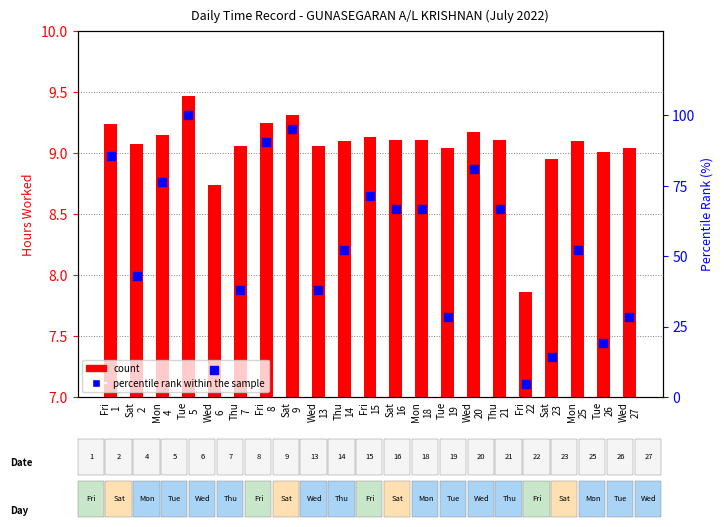

Which series reaches the maximum Y coordinate?

percentile rank within the sample